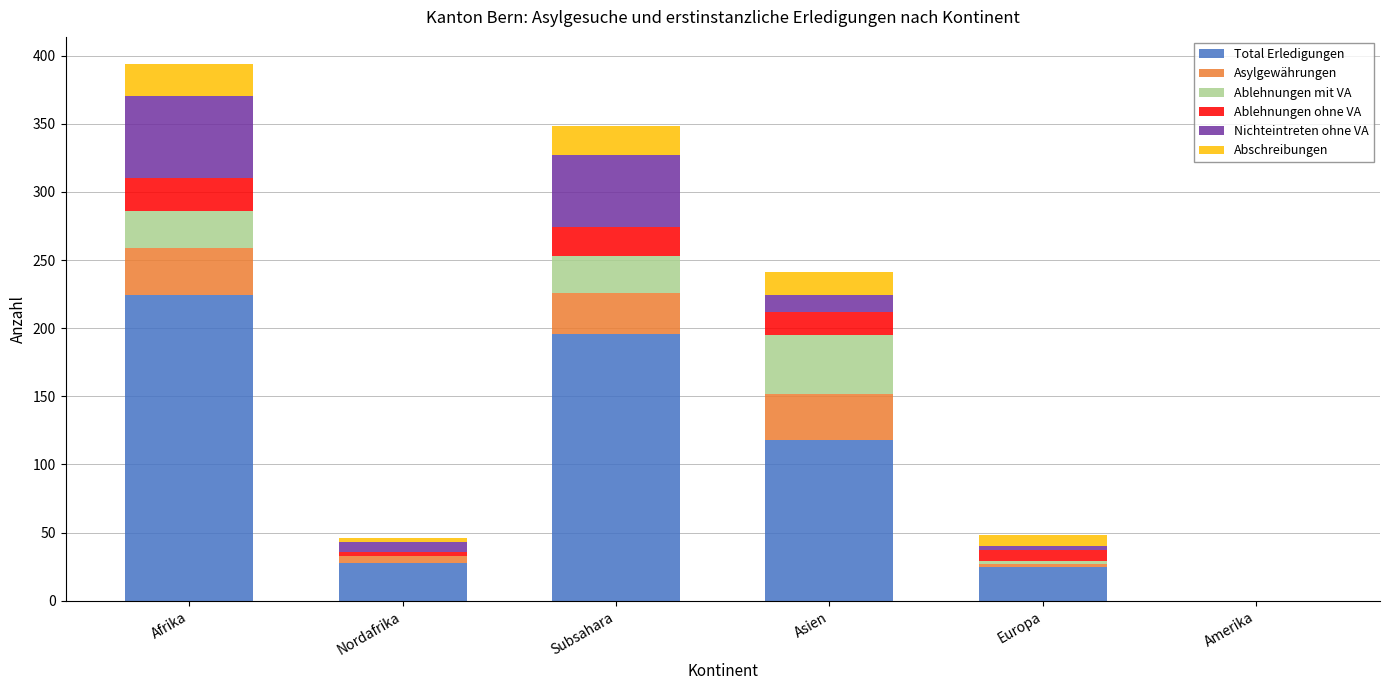

What are all the series names shown in the legend?

Total Erledigungen, Asylgewährungen, Ablehnungen mit VA, Ablehnungen ohne VA, Nichteintreten ohne VA, Abschreibungen